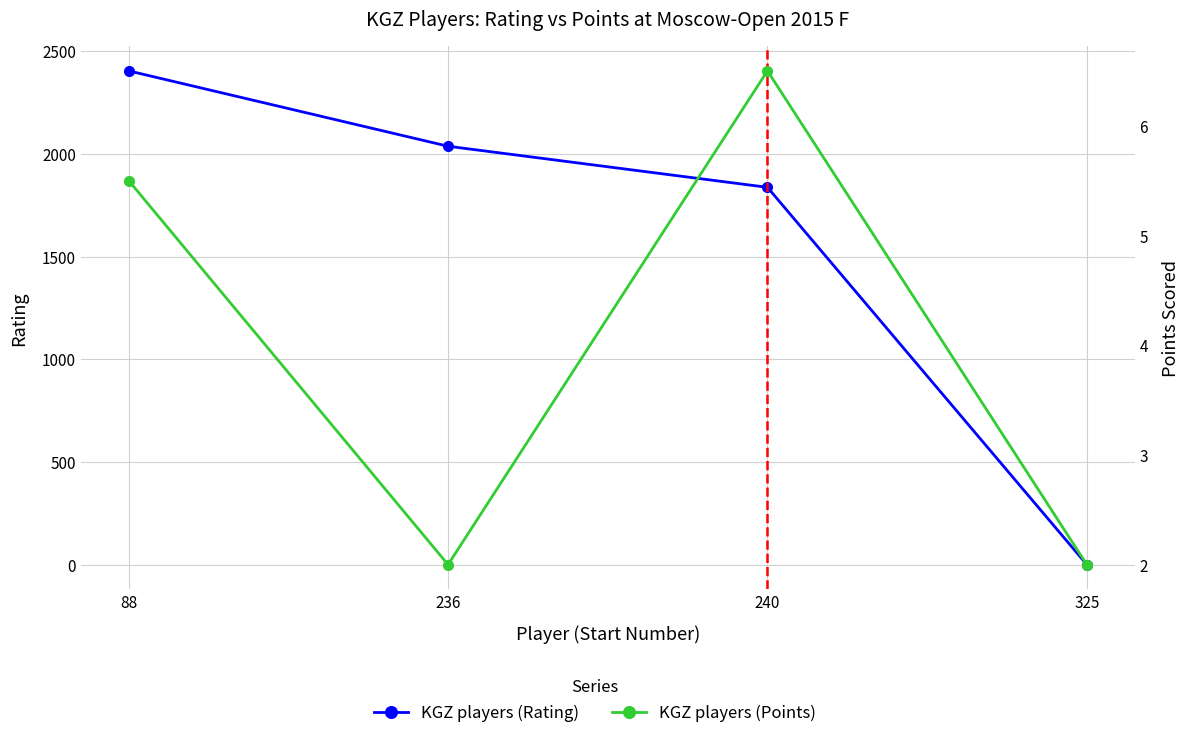

Is it true that KGZ players (Points) equals 3.2 at 325?

False